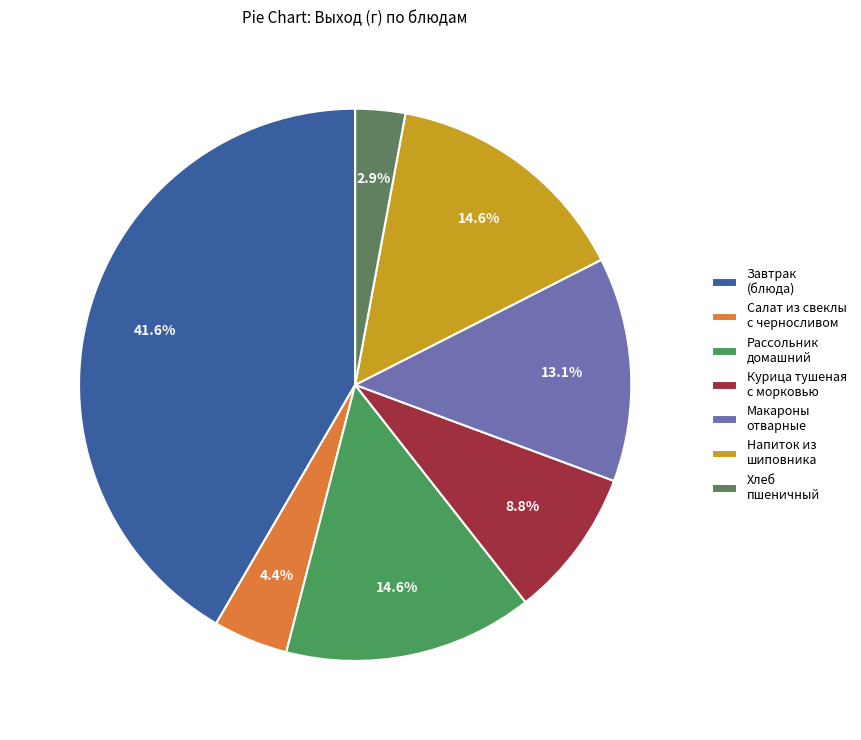

Which category has the biggest portion of the pie?

Завтрак (блюда)